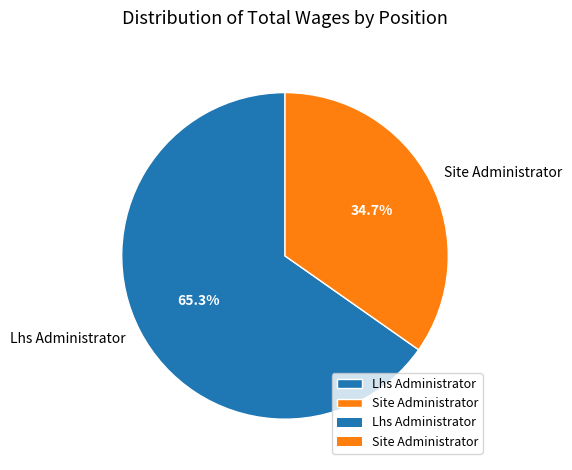

Does Site Administrator represent more than half of the total?

No